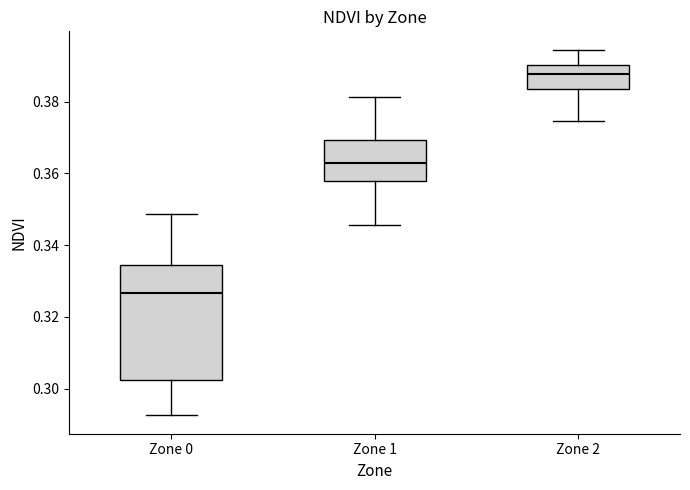

Comparing the boxes themselves (not the whiskers), which one is the tallest?

Zone 0